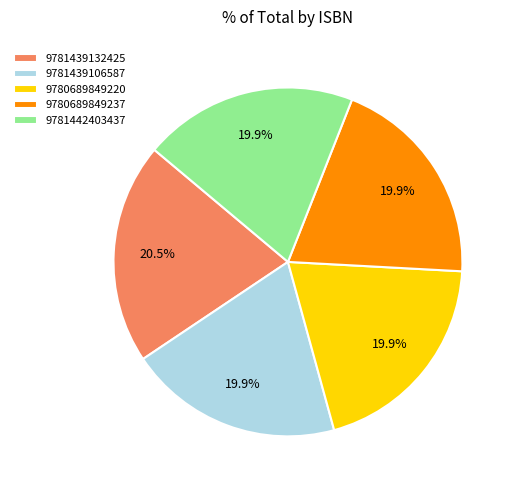

Is there a majority slice in this chart?

No